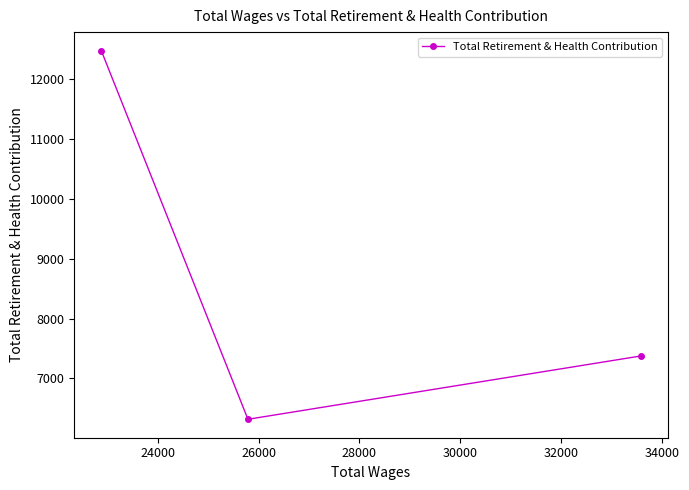

What is the minimum value shown in the chart?

6319